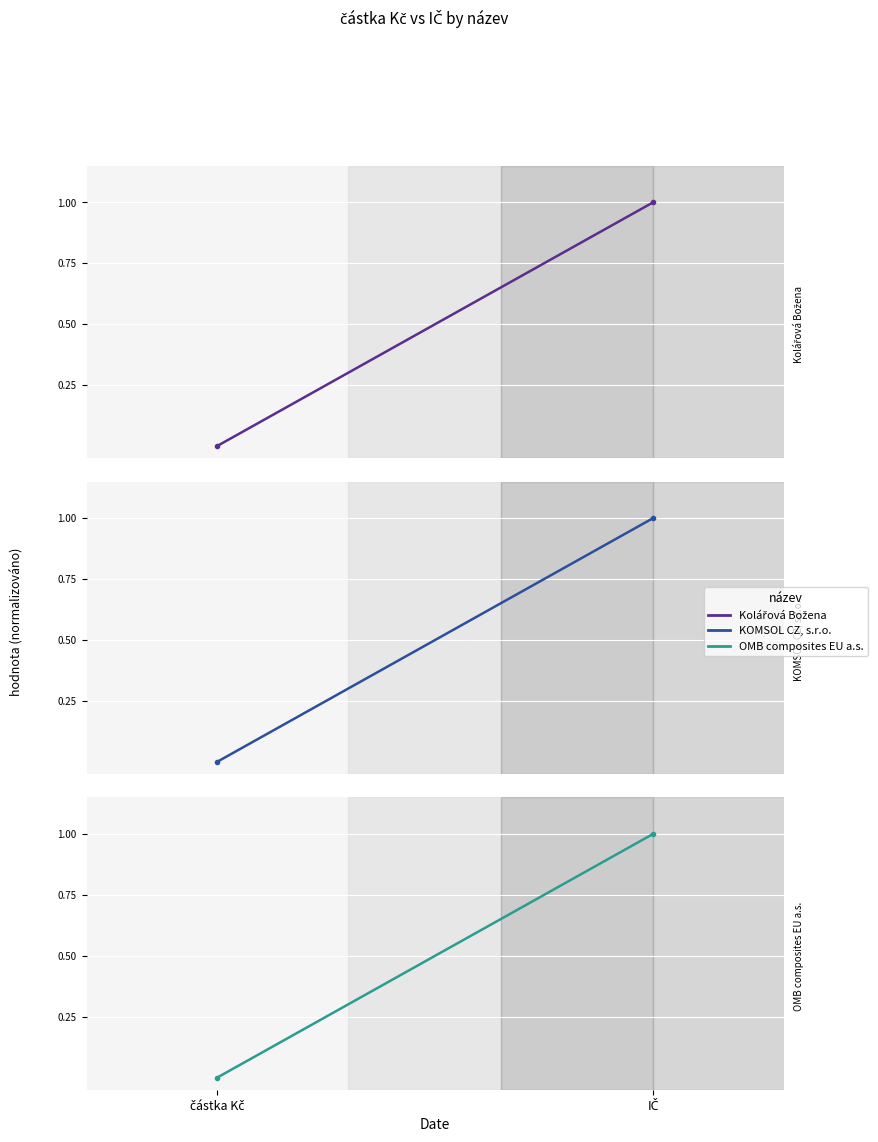

How many lines are shown in the chart?

3